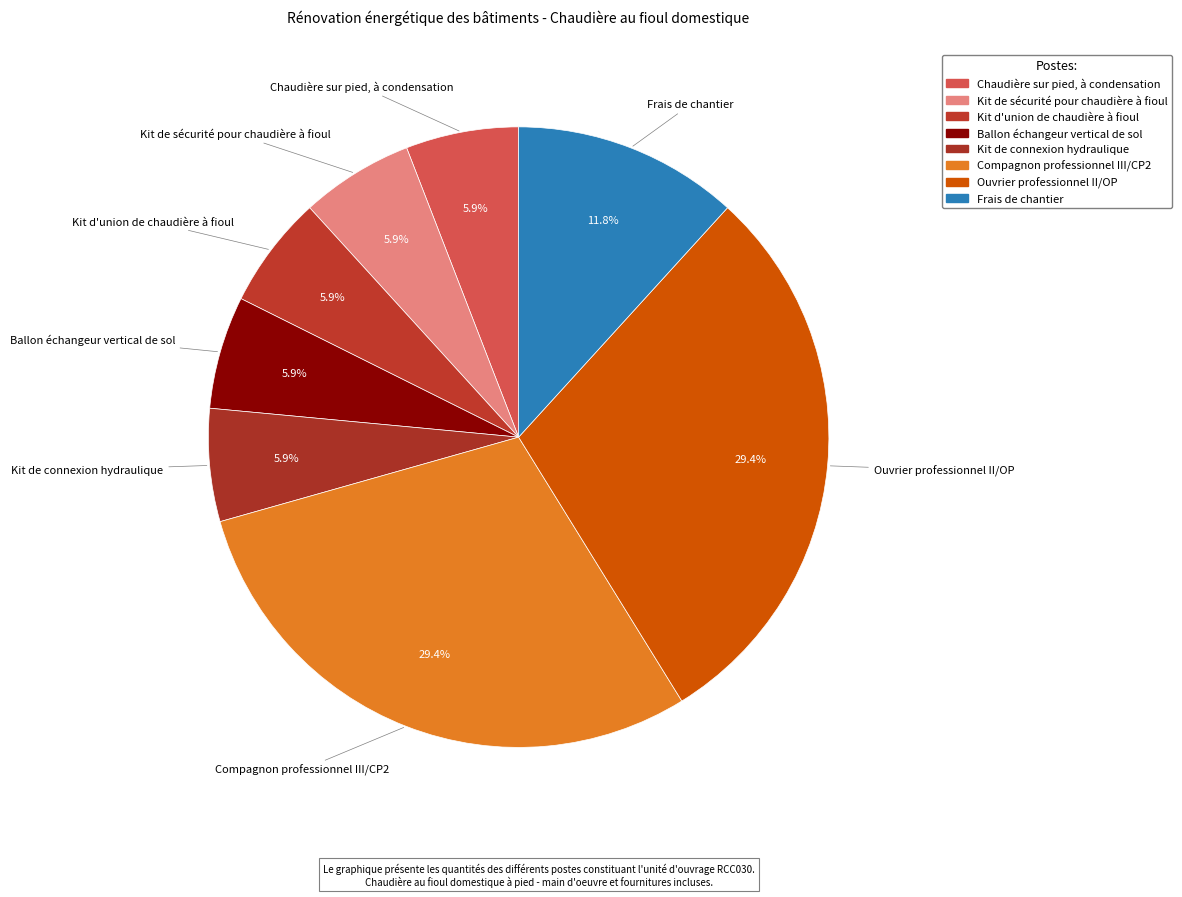

To the nearest percent, what is the average slice percentage?

12%